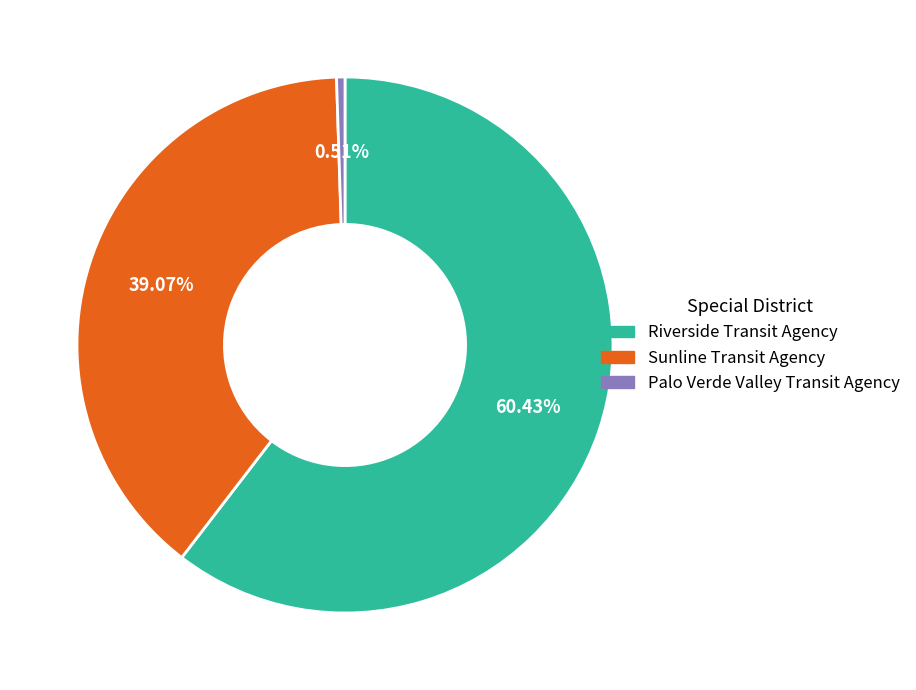

How many slices are in this pie chart?

3